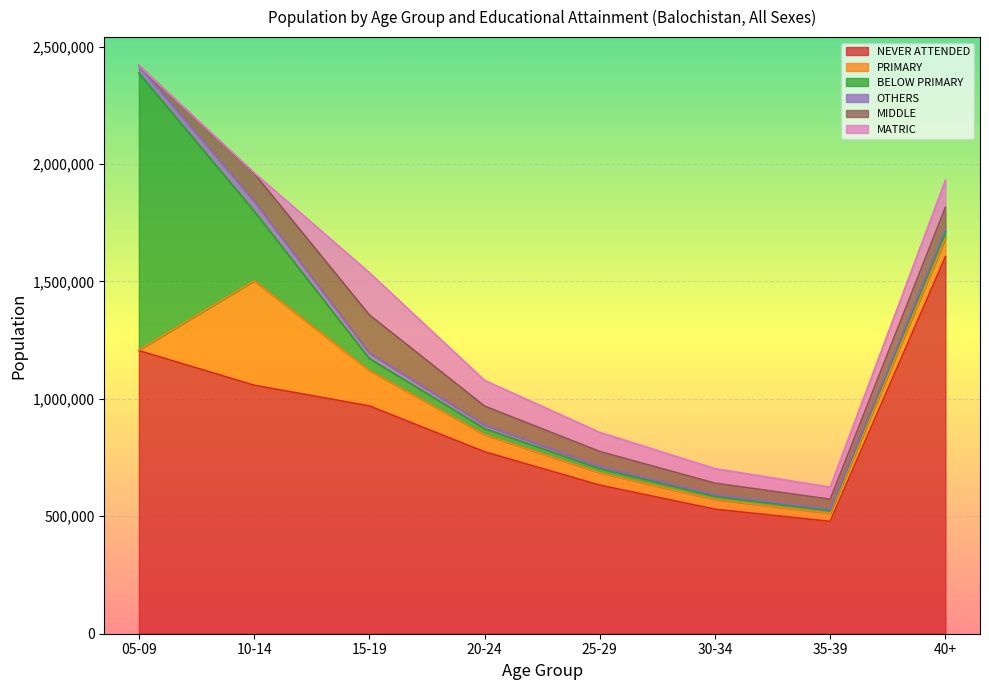

At which category does PRIMARY reach its first local peak?

10-14